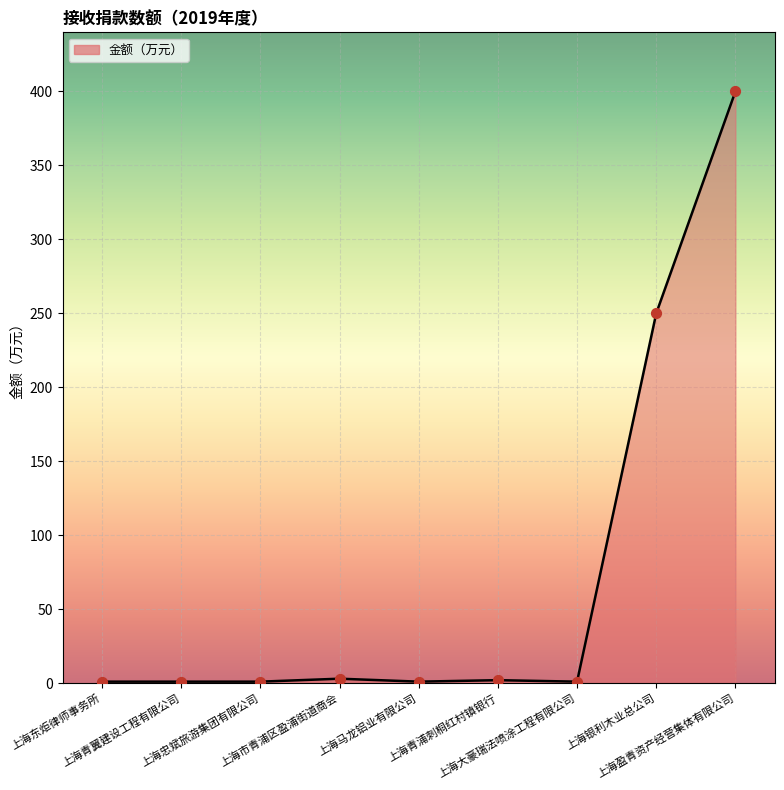

What is the difference between the maximum and minimum values?

399